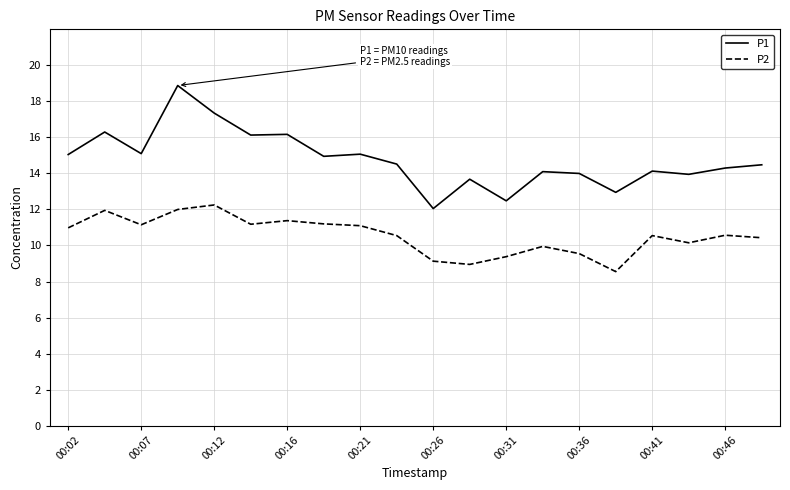

What is the difference between the maximum and second lowest values in the P2 series?

3.3